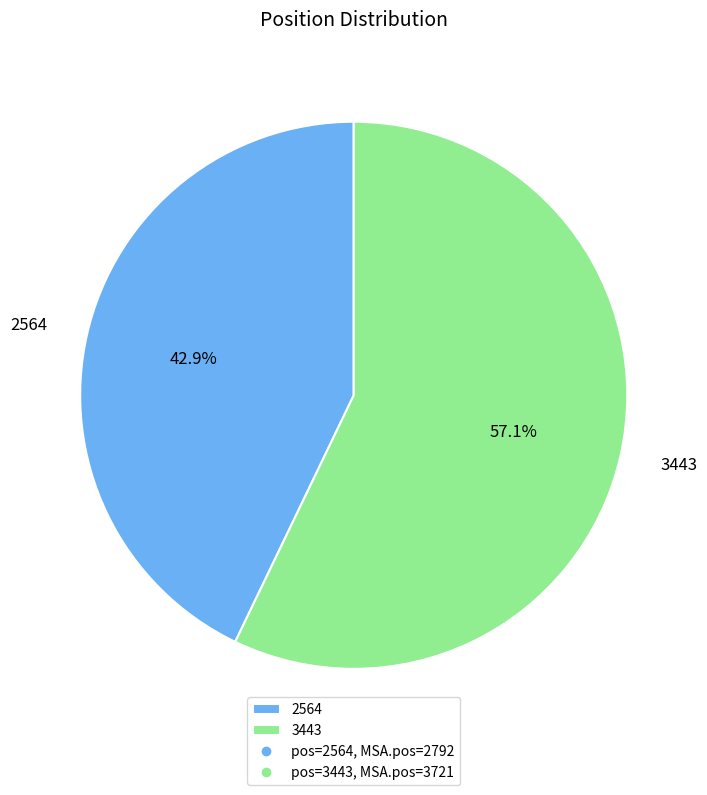

To the nearest percent, what is the combined percentage of 3443 and 2564?

100%